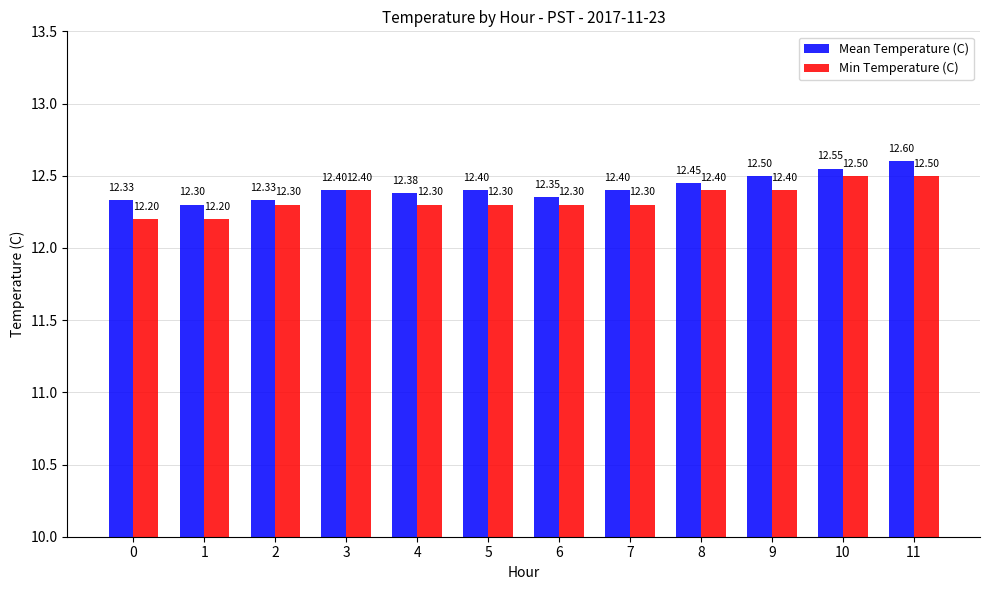

What is the minimum value for Mean Temperature (C)?

12.3